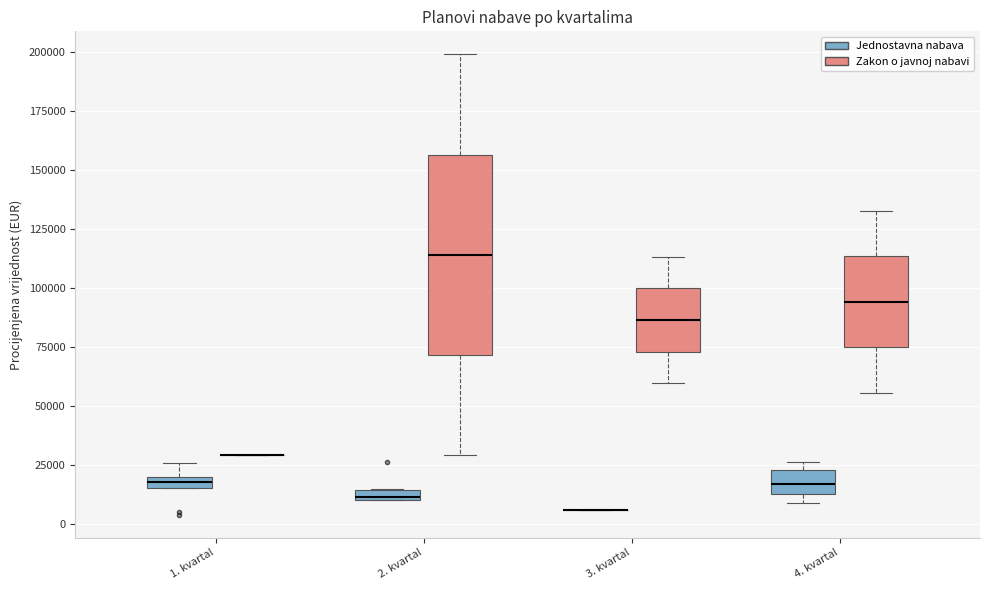

Where is the lower edge of the box for 2. kvartal (Jednostavna nabava) on the y-axis? The values are not printed on the chart, so give them approximately, as read against the axis.

10000